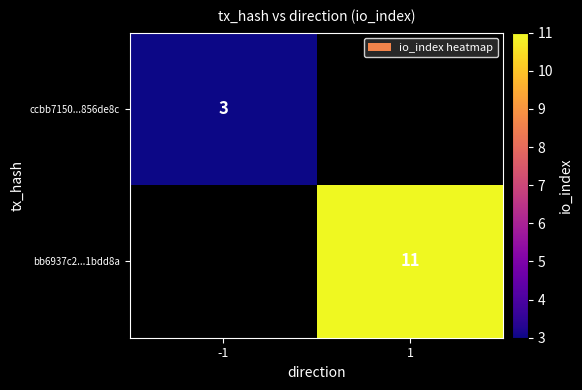

The bb6937c2...1bdd8a series shows 7 at 1. True or false?

False